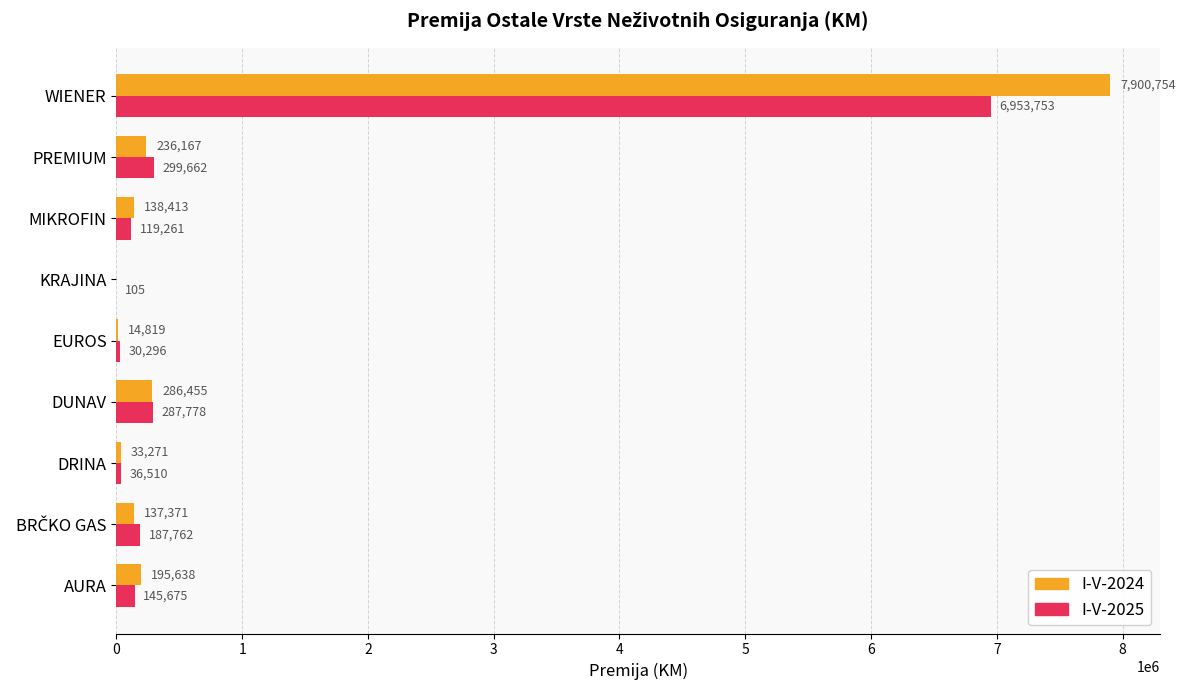

Which series changed the most between AURA and KRAJINA?

I-V-2024